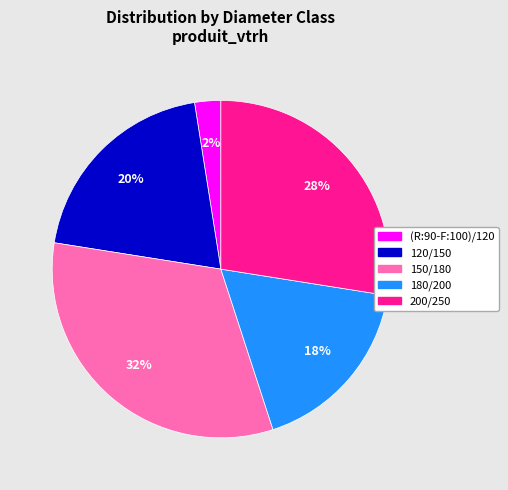

To the nearest percent, what portion does 120/150 represent?

20%